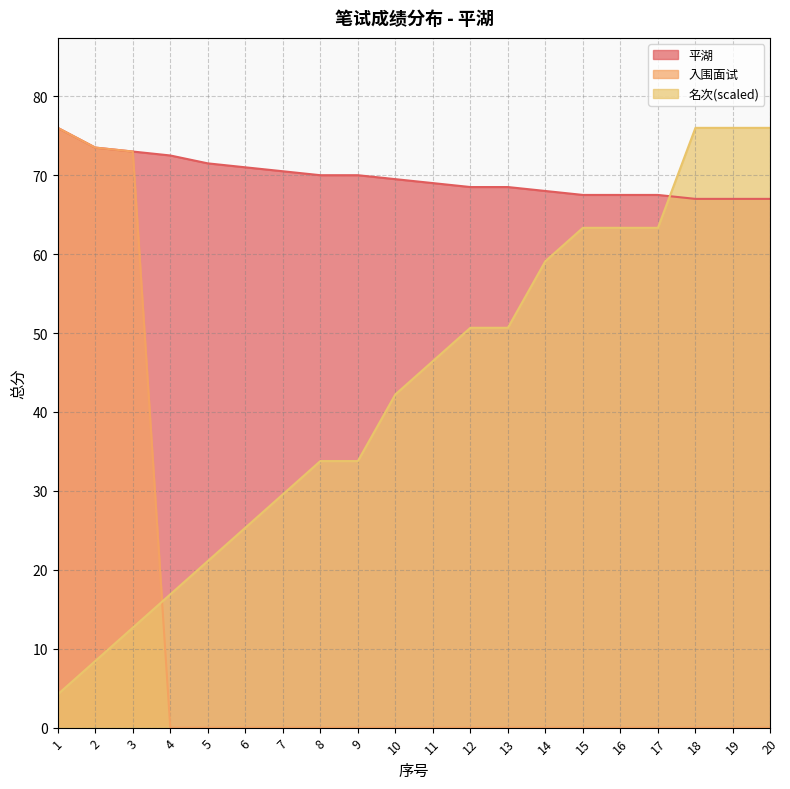

What is the value of the 名次 point at the 14th from the left?

59.1